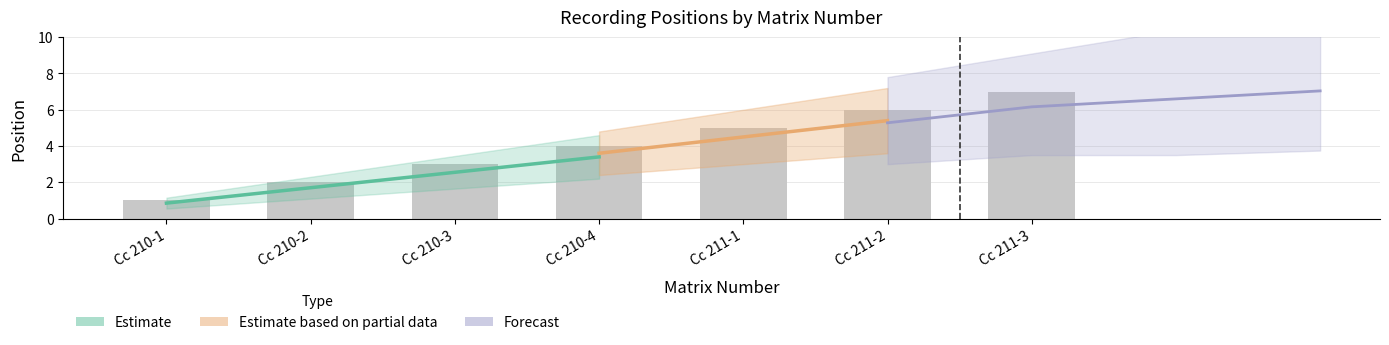

What value does the data have at Cc 211-3?

7